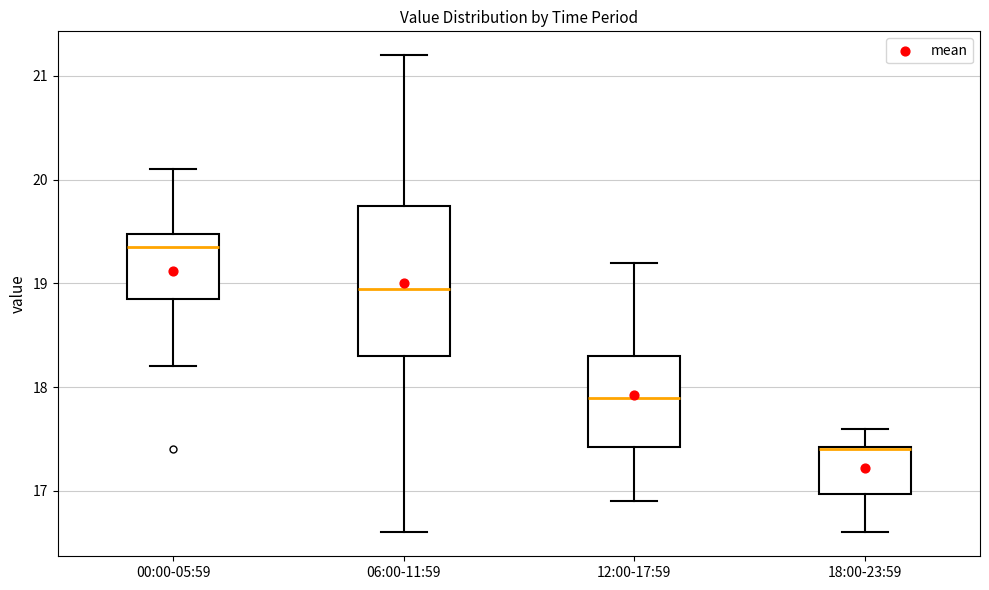

Reading left to right, read every box against the y-axis: the position of its median line, the range the box covers, and the ends of its whiskers. The values are not printed on the chart, so give them approximately, as read against the axis.

00:00-05:59: median 19.4, box 18.9 to 19.5, whiskers 18.2 to 20.1
06:00-11:59: median 19.0, box 18.3 to 19.8, whiskers 16.6 to 21.2
12:00-17:59: median 17.9, box 17.4 to 18.3, whiskers 16.9 to 19.2
18:00-23:59: median 17.4, box 17.0 to 17.4, whiskers 16.6 to 17.6